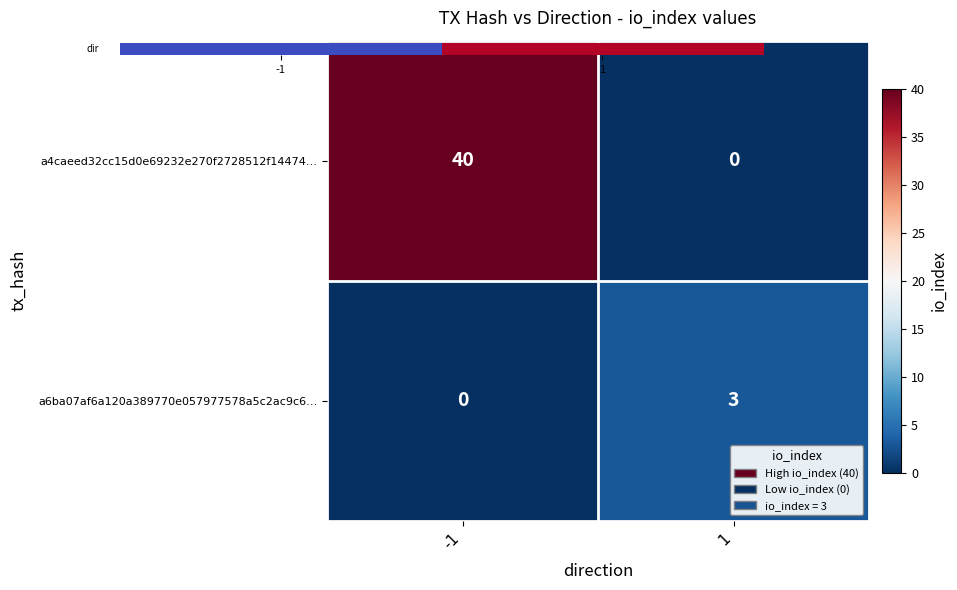

Which series has the largest total across all categories?

a4caeed32cc15d0e69232e270f2728512f14474…